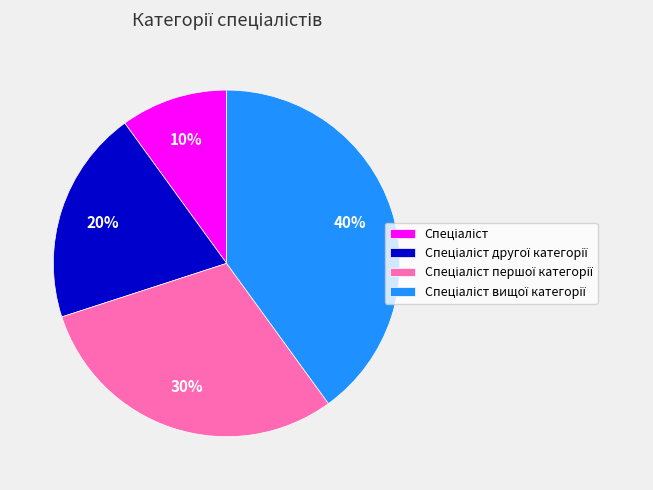

Is there a majority slice in this chart?

No